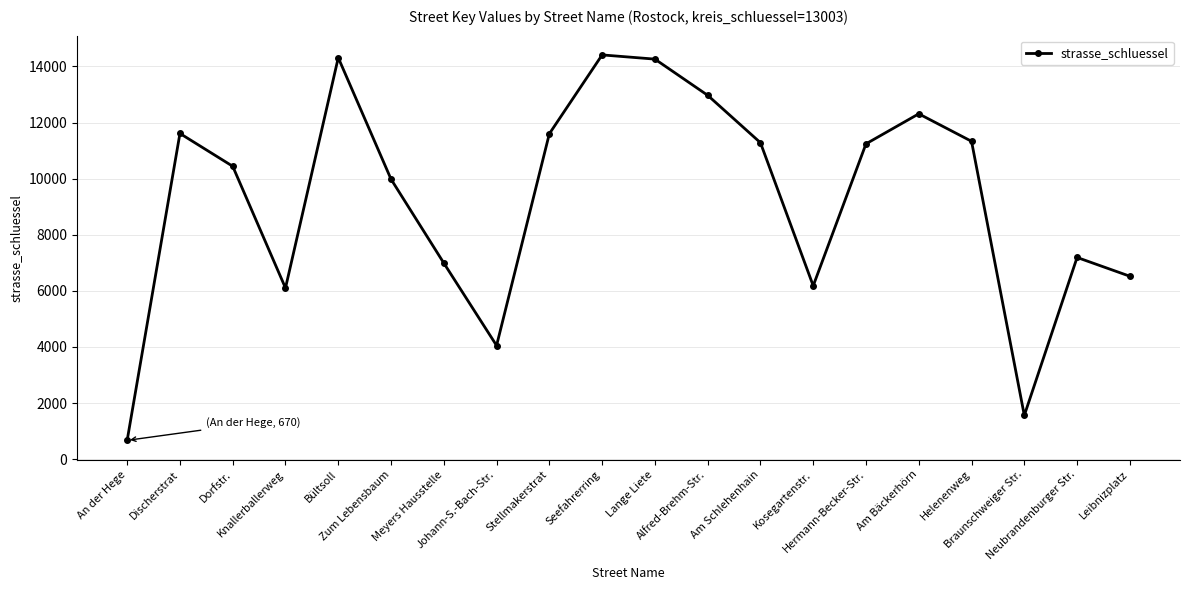

What is the average value?

9250